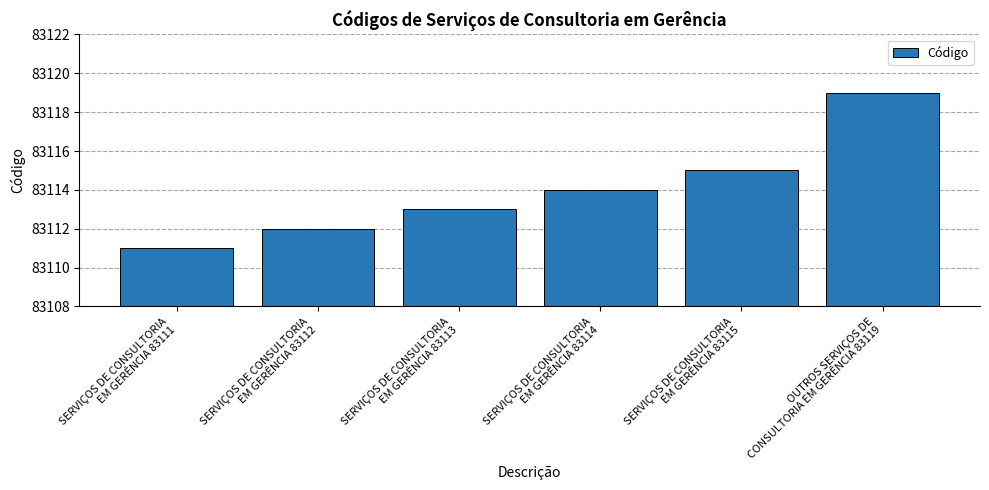

What position from the left is SERVIÇOS DE CONSULTORIA
EM GERÊNCIA 83112?

2